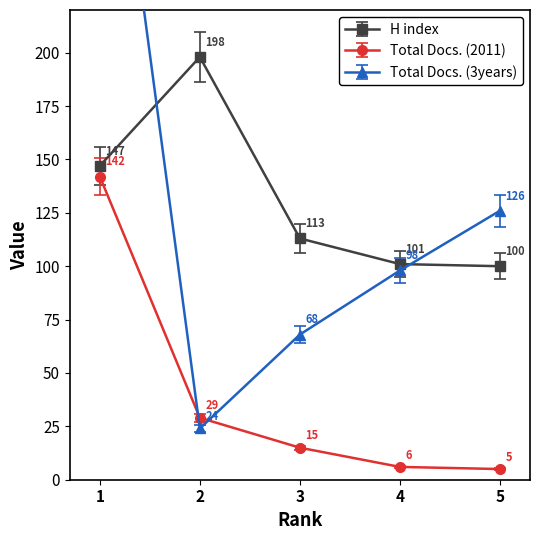

The value of H index at 1 is 147. True or false?

True